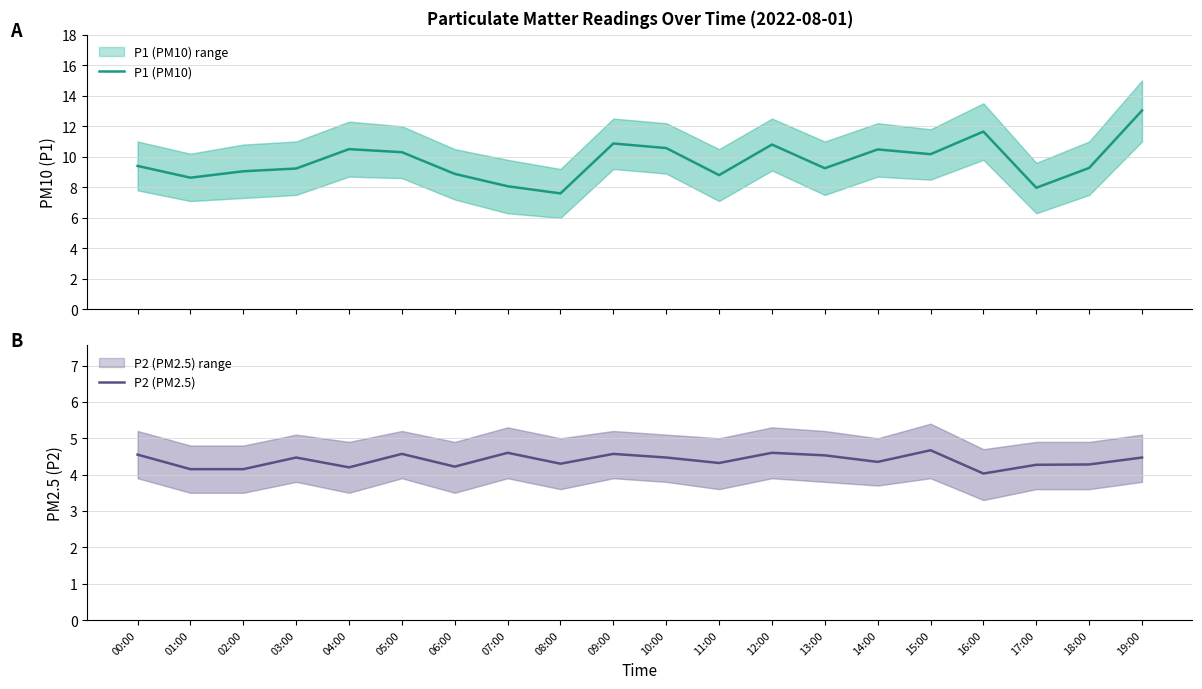

Between 02:00 and 08:00, which is larger?

02:00